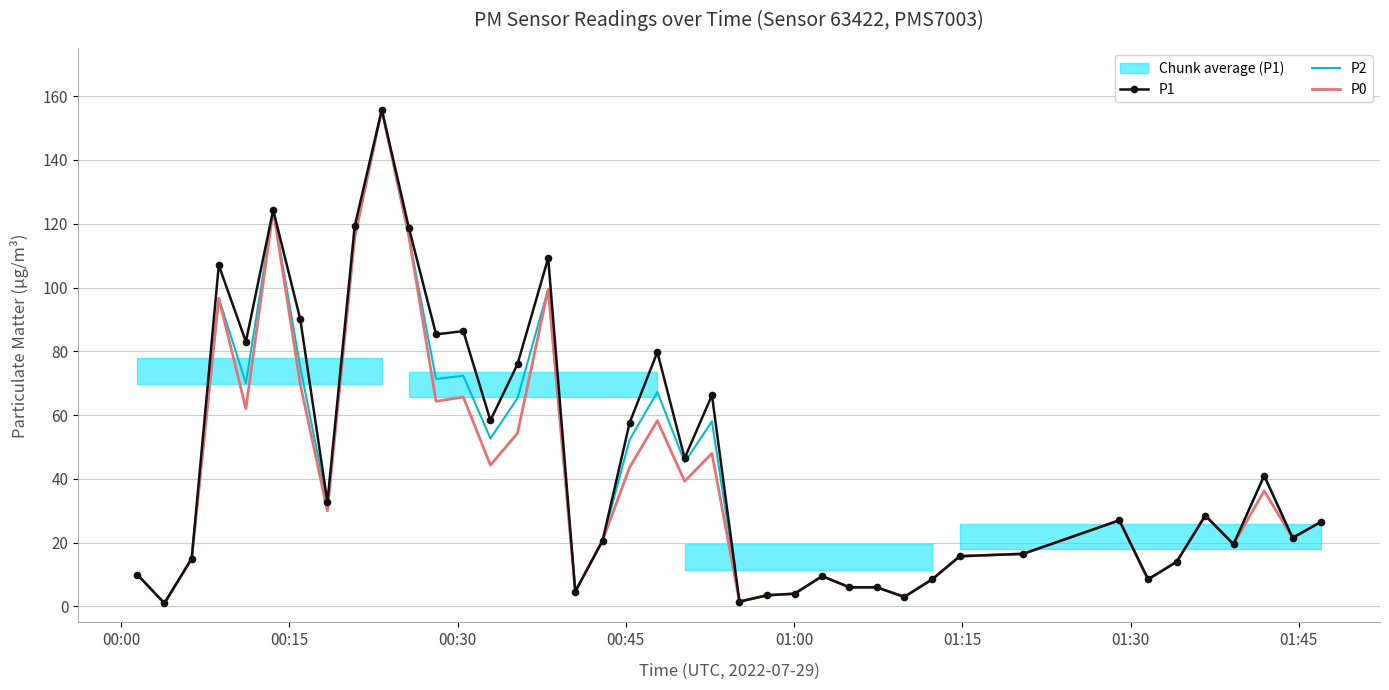

What is the maximum value for P2?

155.8